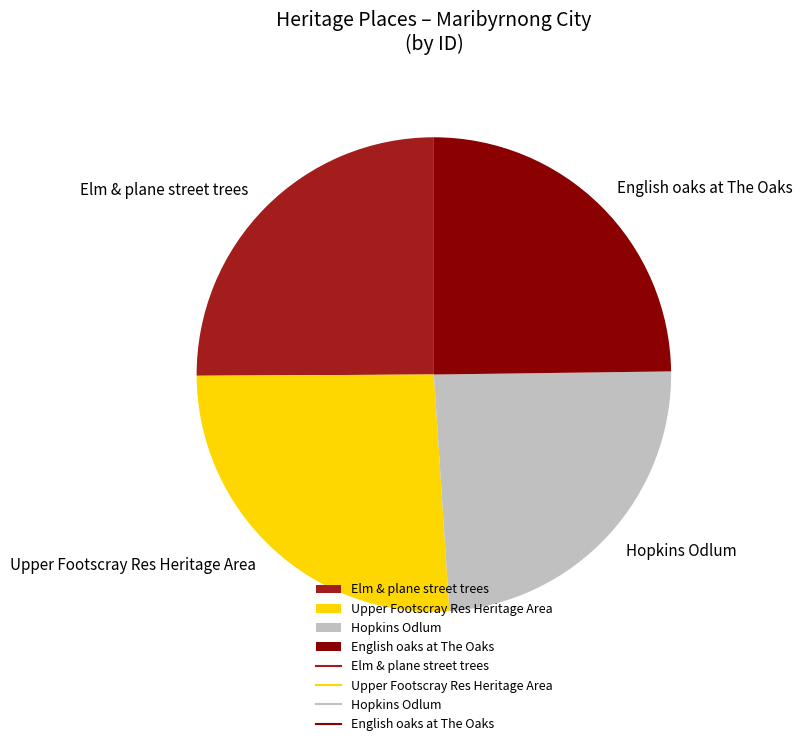

Which has a higher value, Hopkins Odlum or Elm & plane street trees?

Elm & plane street trees